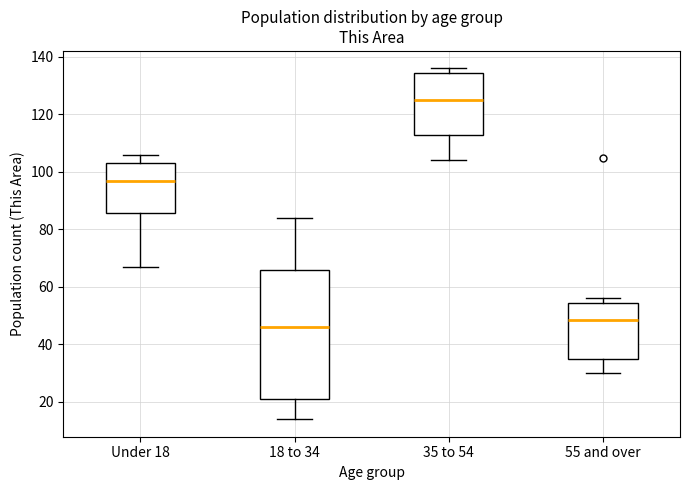

Which box's median line is the highest?

35 to 54